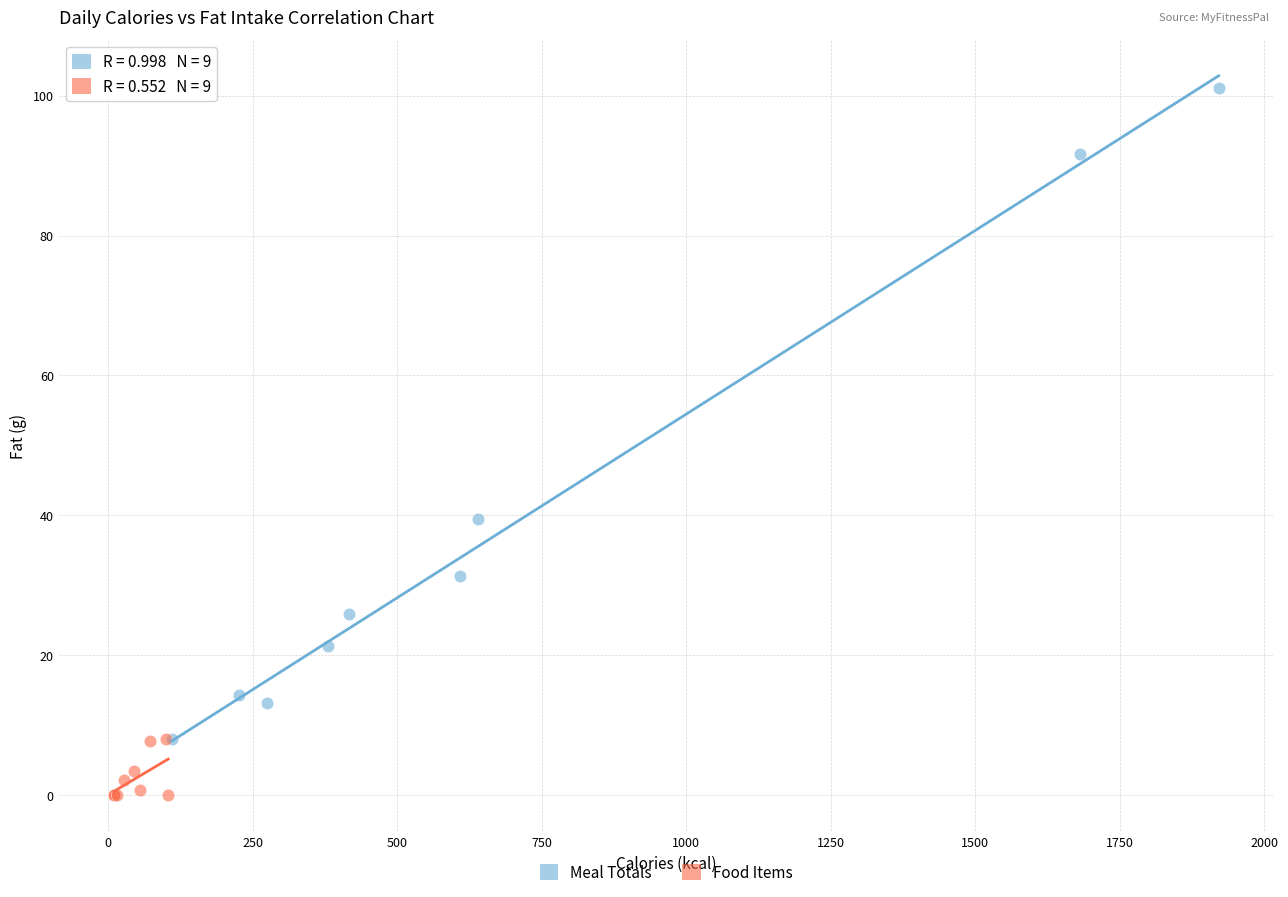

Which series contains the lowest Y value?

Food Items